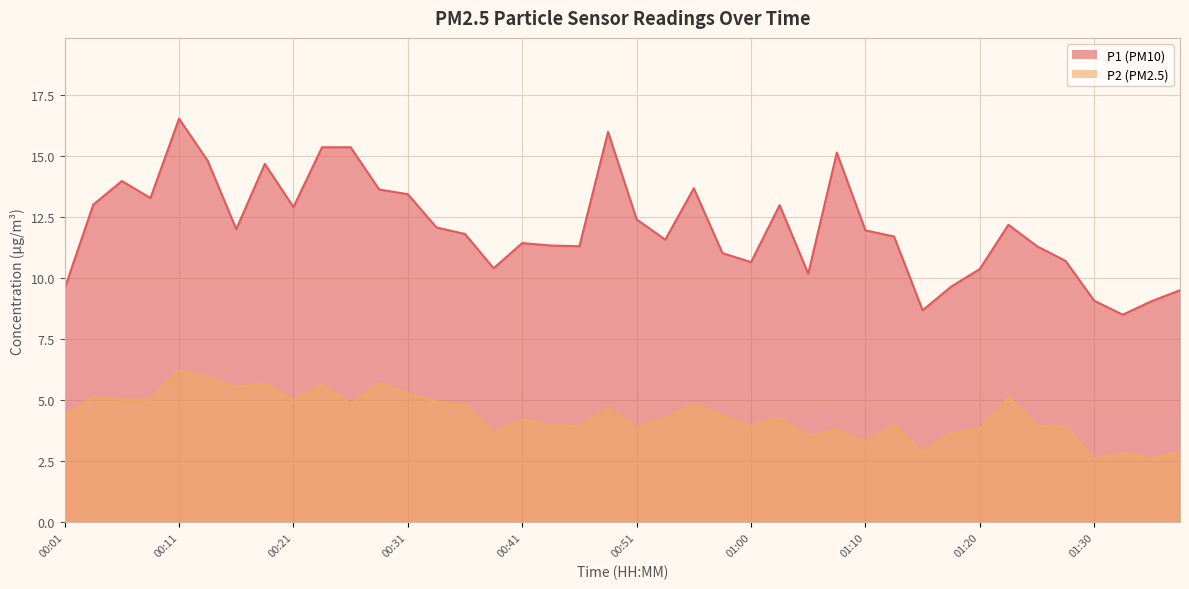

True or false: P1 and P2 intersect in this chart.

False